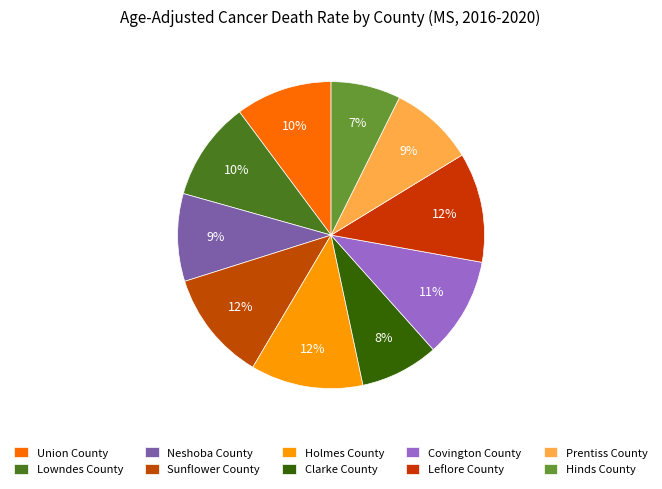

How many slices are in this pie chart?

10